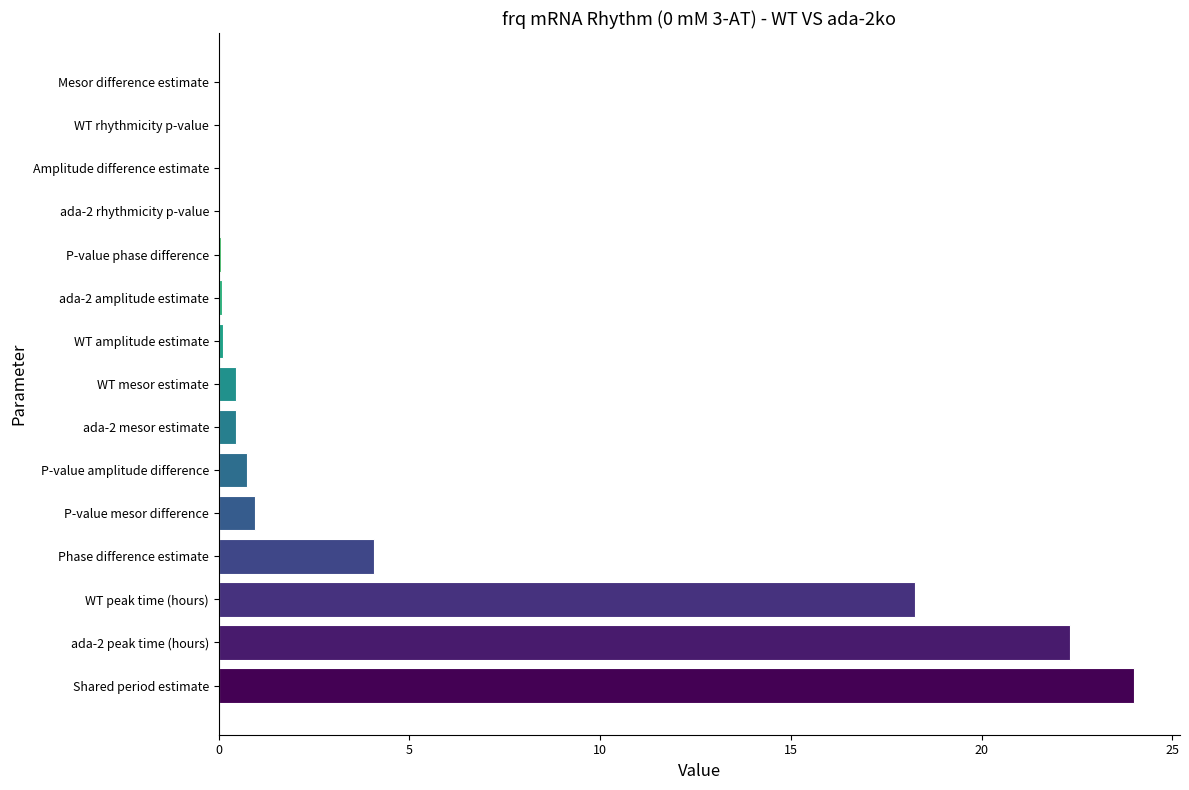

What is the sum of all values?

71.6